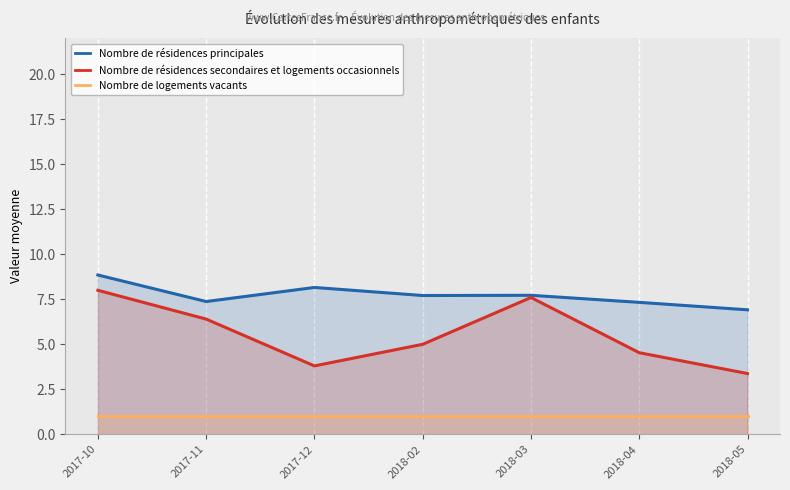

Between 2017-12 and 2018-02, which series saw the biggest shift?

Nombre de résidences secondaires et logements occasionnels